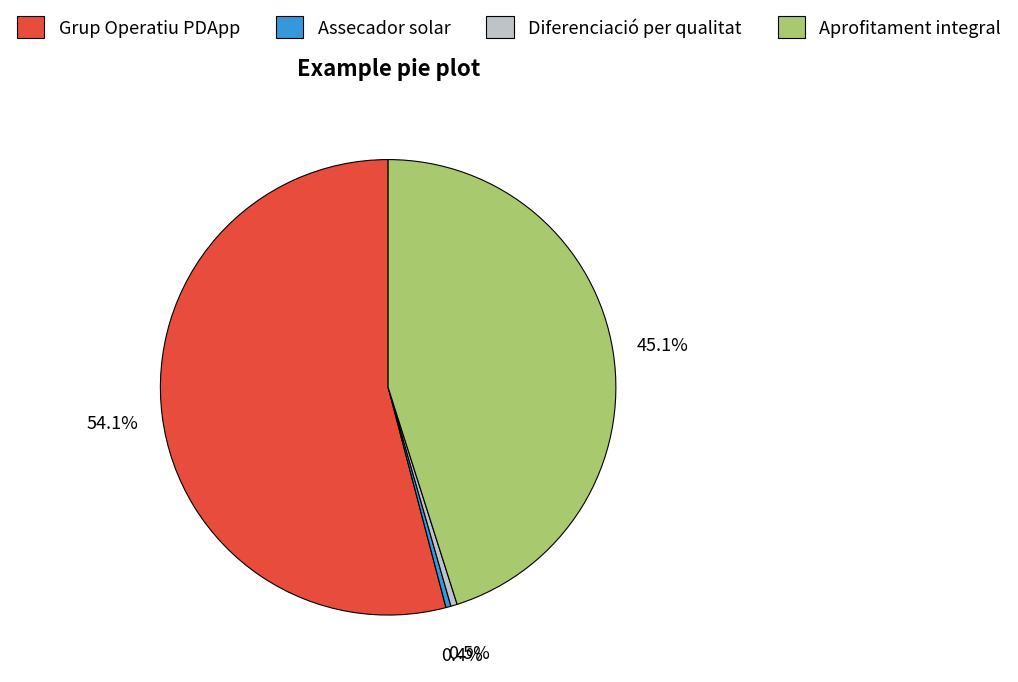

What percentage is NOT represented by Diferenciació per qualitat?

99.5%